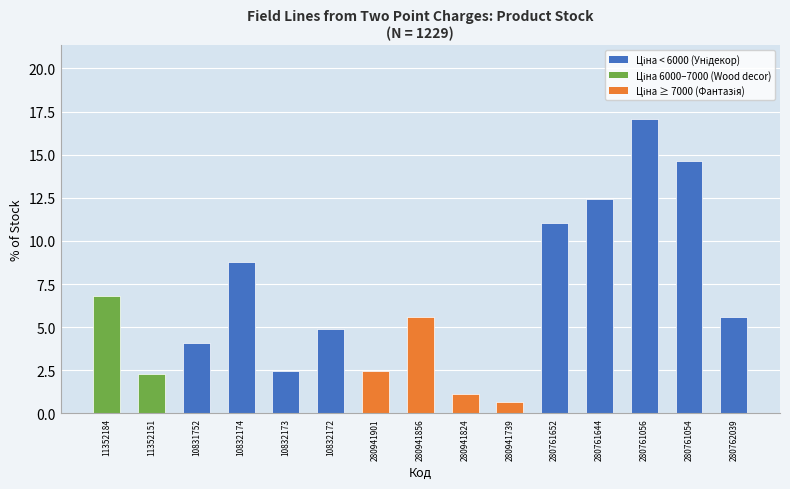

What is the greatest value displayed?

17.1